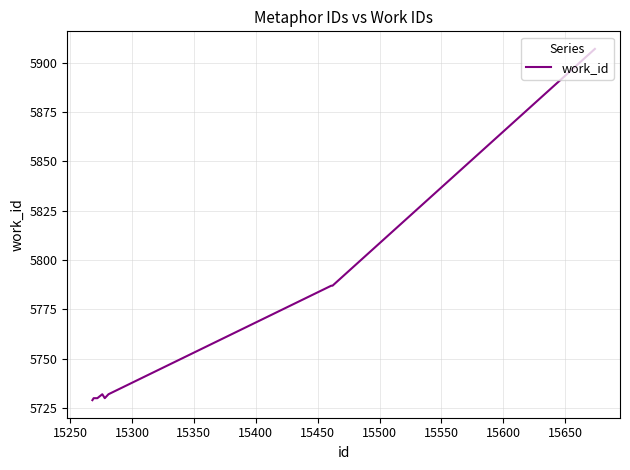

What is the difference between the maximum and minimum values?

178